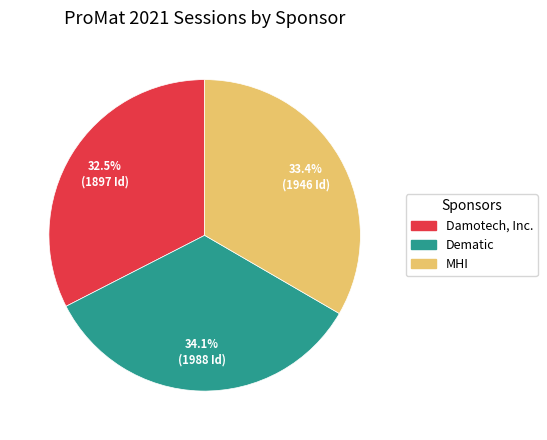

Combined, do MHI and Damotech, Inc. account for over 50%?

Yes